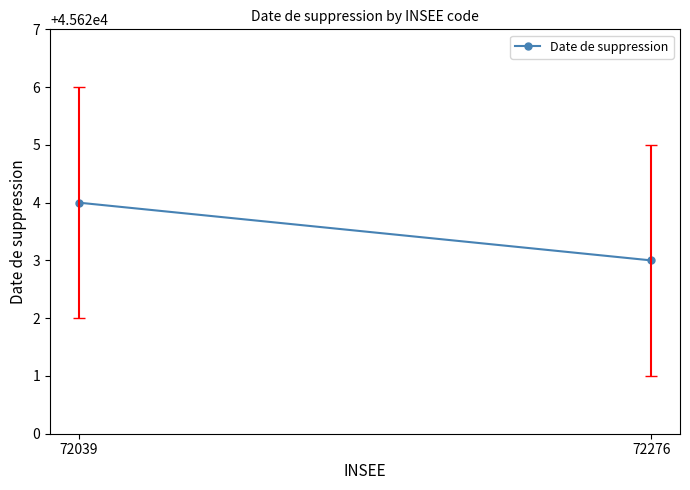

Reading right to left, list all the values displayed in this chart.

45623	45624